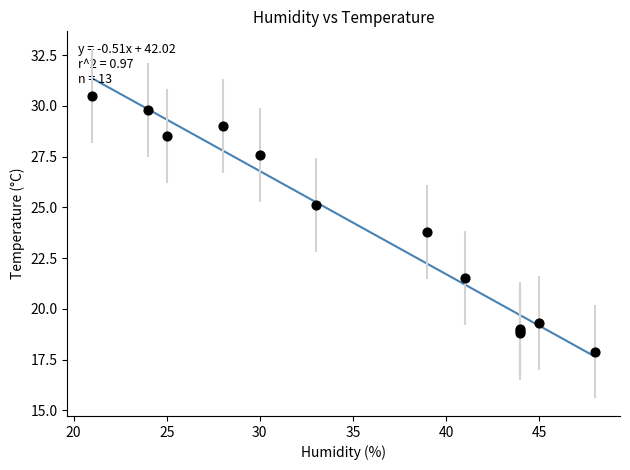

What Y value in the scatter plot is closest to 24?

23.8